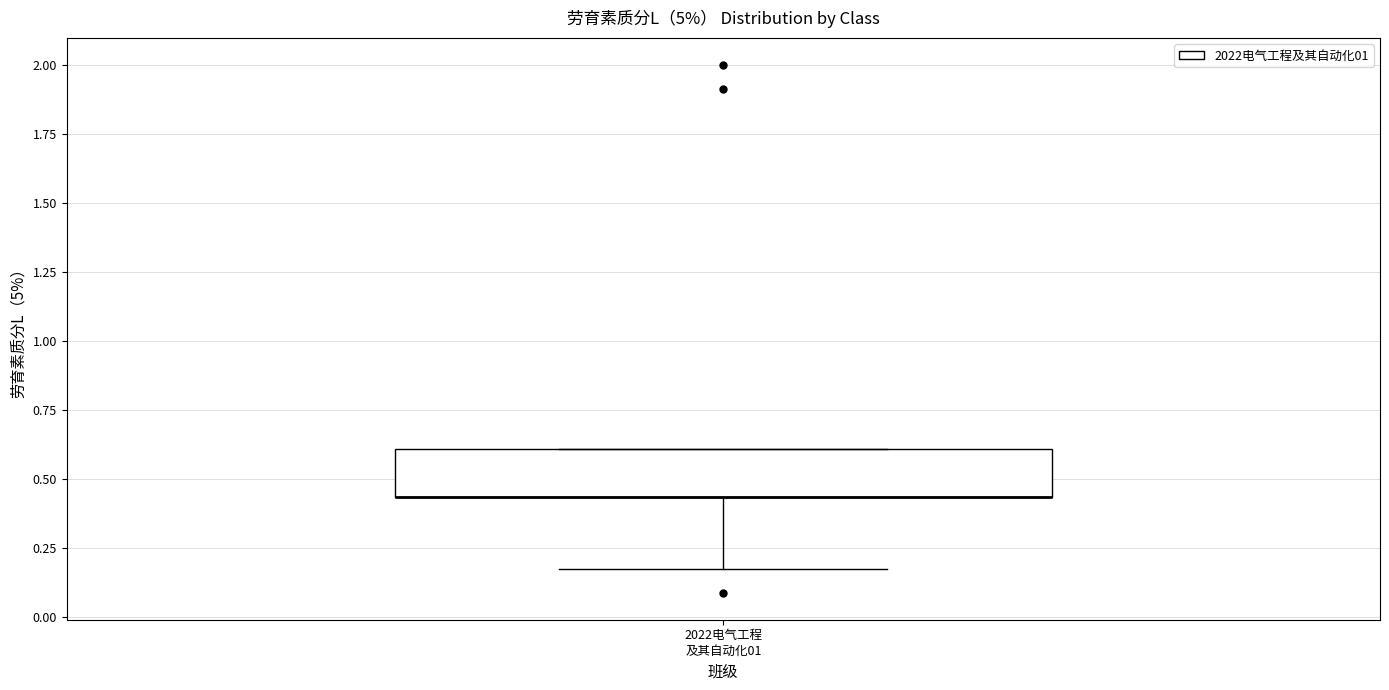

Where is the lower edge of the box for 2022电气工程 及其自动化01 on the y-axis? The values are not printed on the chart, so give them approximately, as read against the axis.

0.45